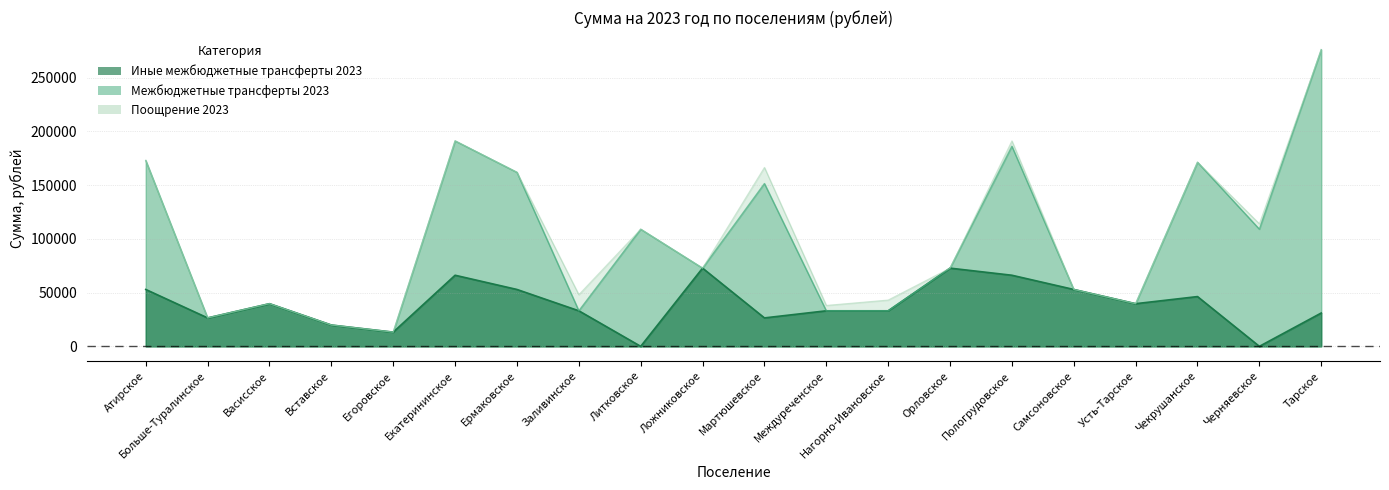

At which category does Иные межбюджетные трансферты 2023 reach its first local valley?

Больше-Туралинское